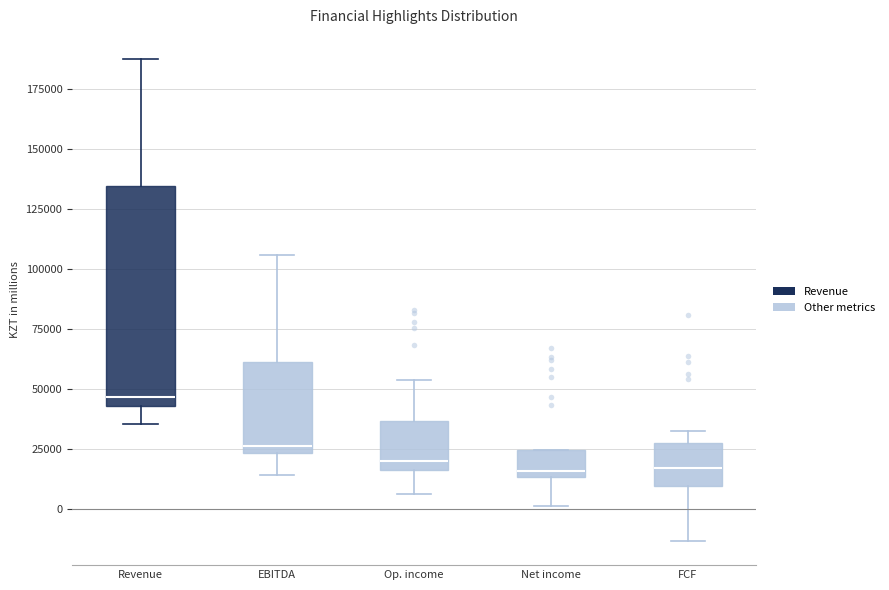

Comparing the boxes themselves (not the whiskers), which one is the tallest?

Revenue